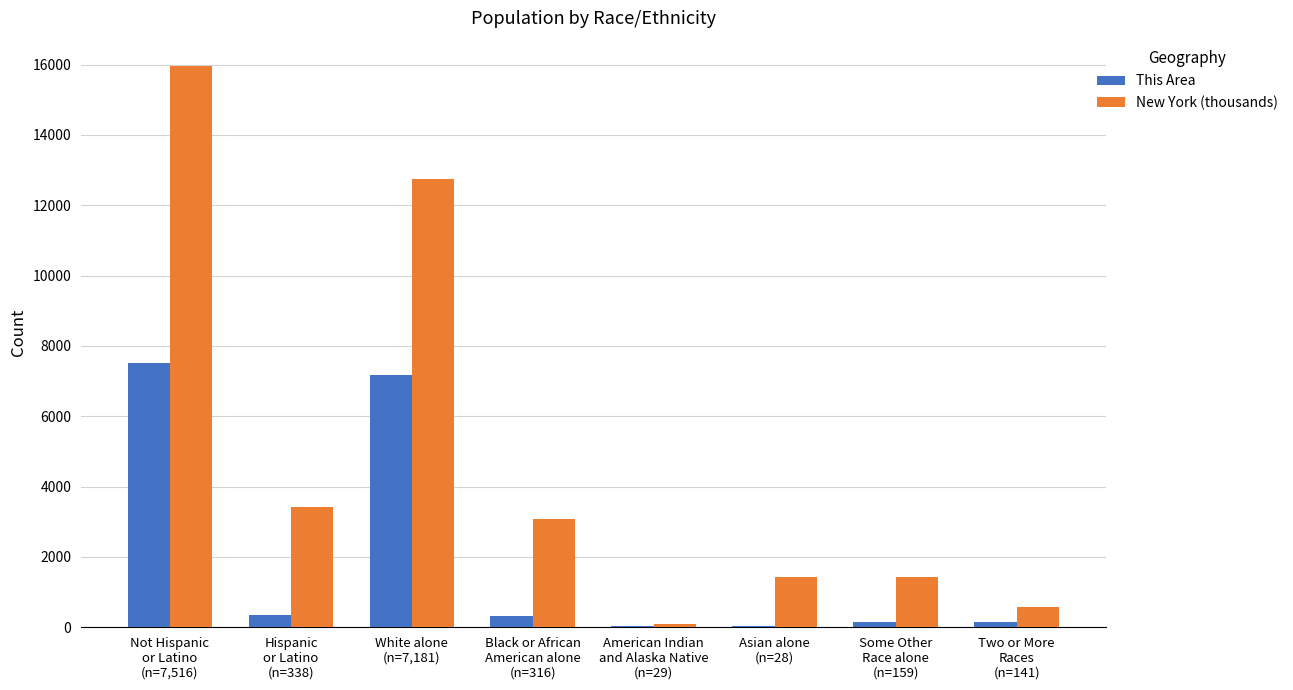

What is the maximum value shown in the chart?

15961.2